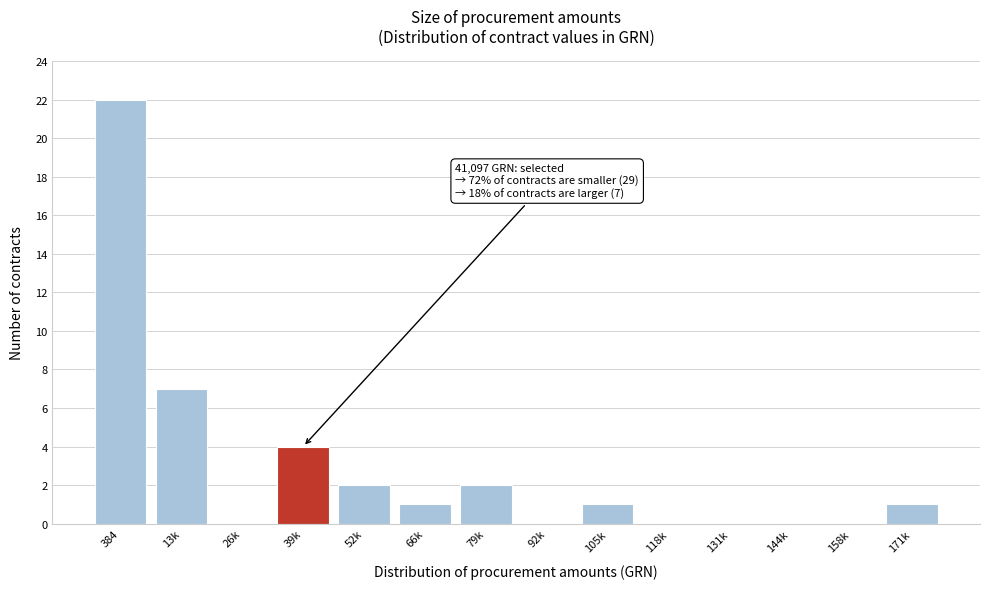

Reading right to left, what are all the values shown in this chart?

171k=1	158k=0	144k=0	131k=0	118k=0	105k=1	92k=0	79k=2	66k=1	52k=2	39k=4	26k=0	13k=7	384=22